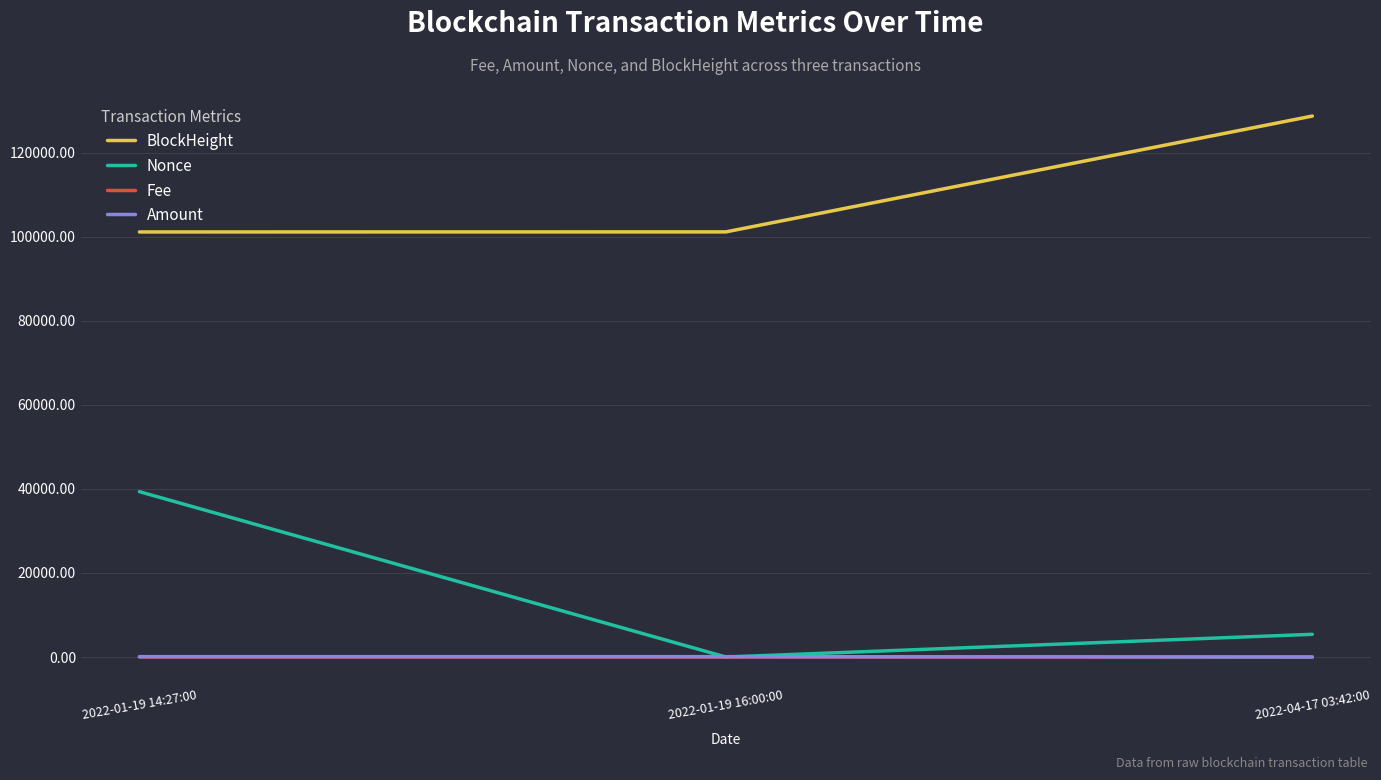

Which series changed the most between 2022-01-19 14:27:00 and 2022-01-19 16:00:00?

Nonce